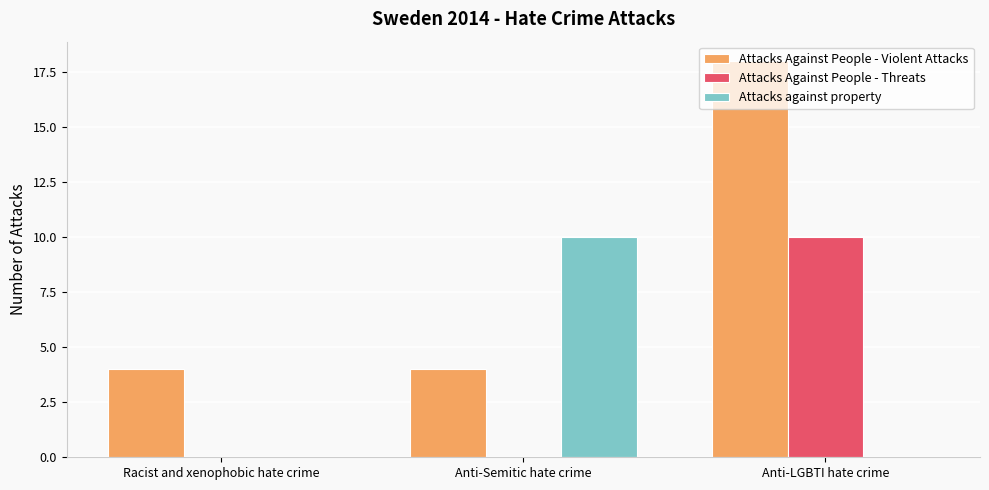

The Attacks Against People - Violent Attacks series shows 2 at Anti-Semitic hate crime. True or false?

False